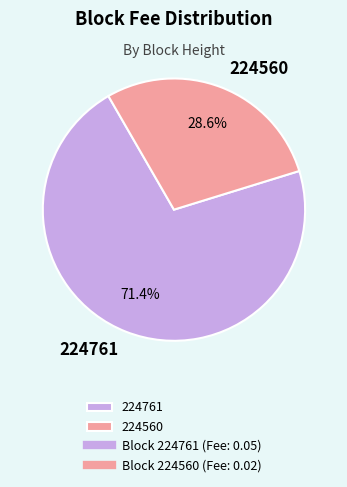

To the nearest percent, what is the difference between the largest and smallest slice percentages?

43%